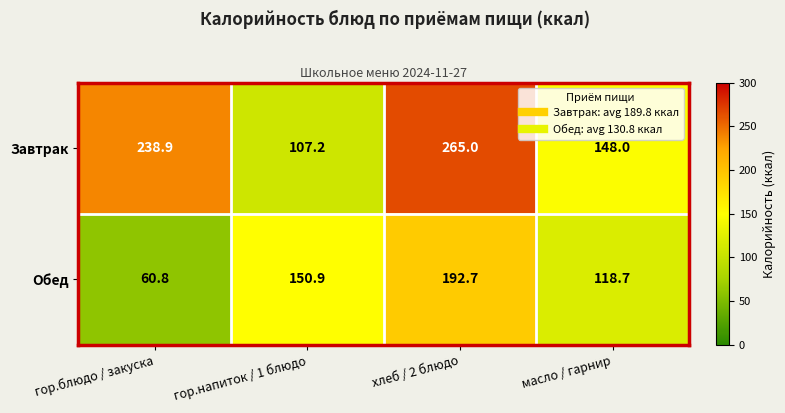

What is the total value across all series at гор.блюдо / закуска?

299.7